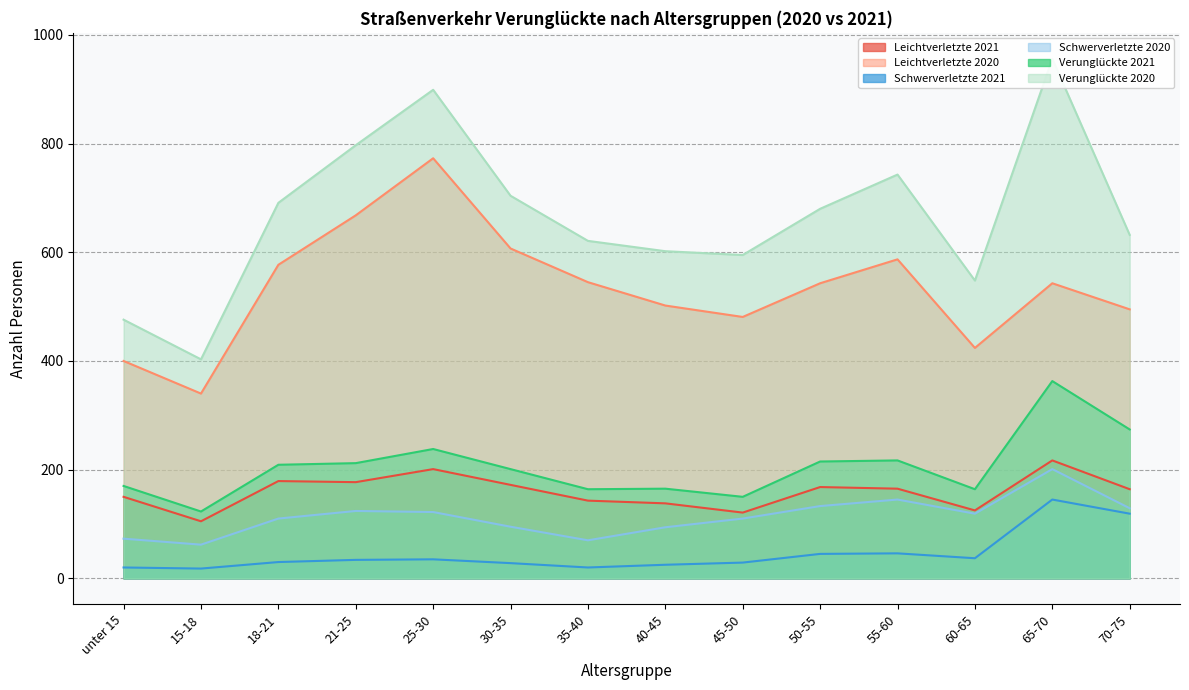

How many lines are shown in the chart?

6